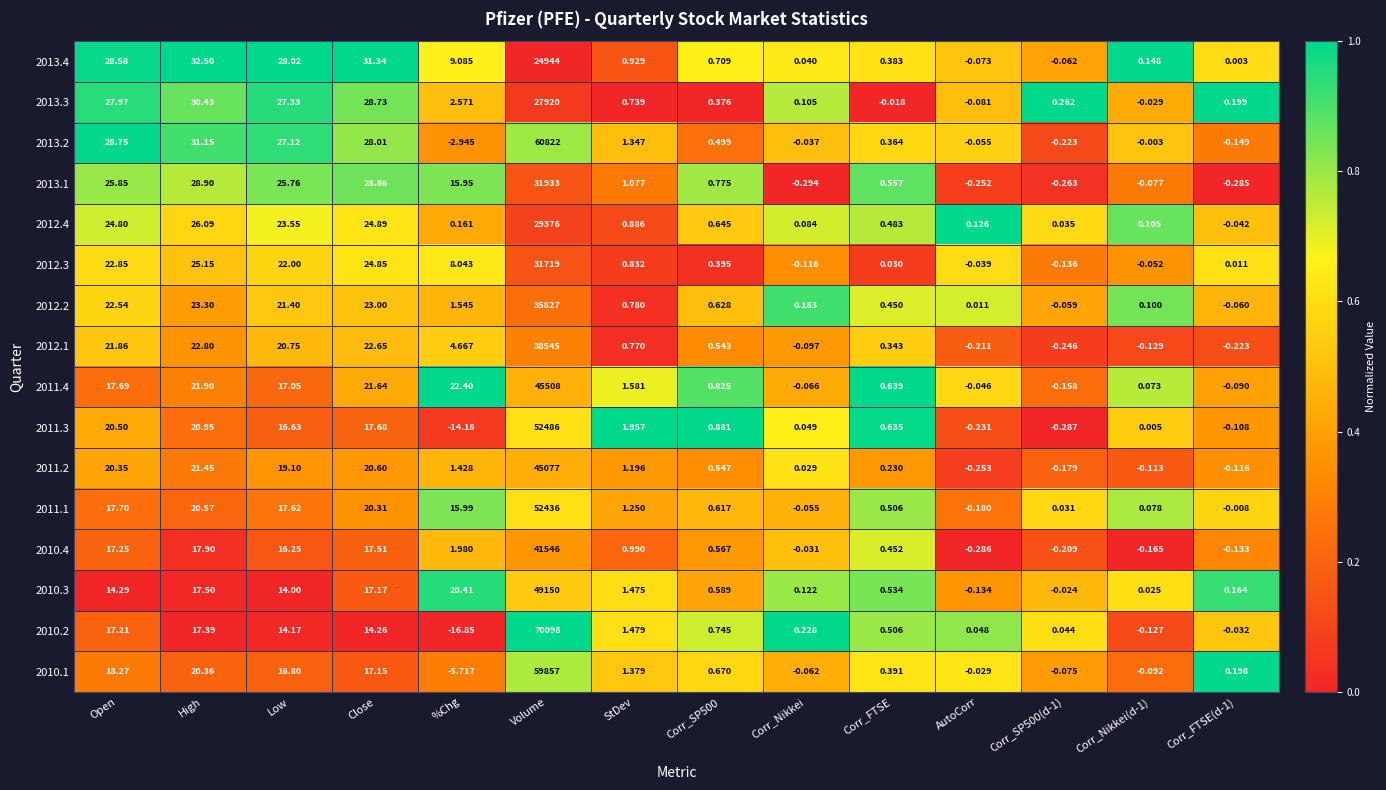

At which category is the sum across all series the highest?

Volume